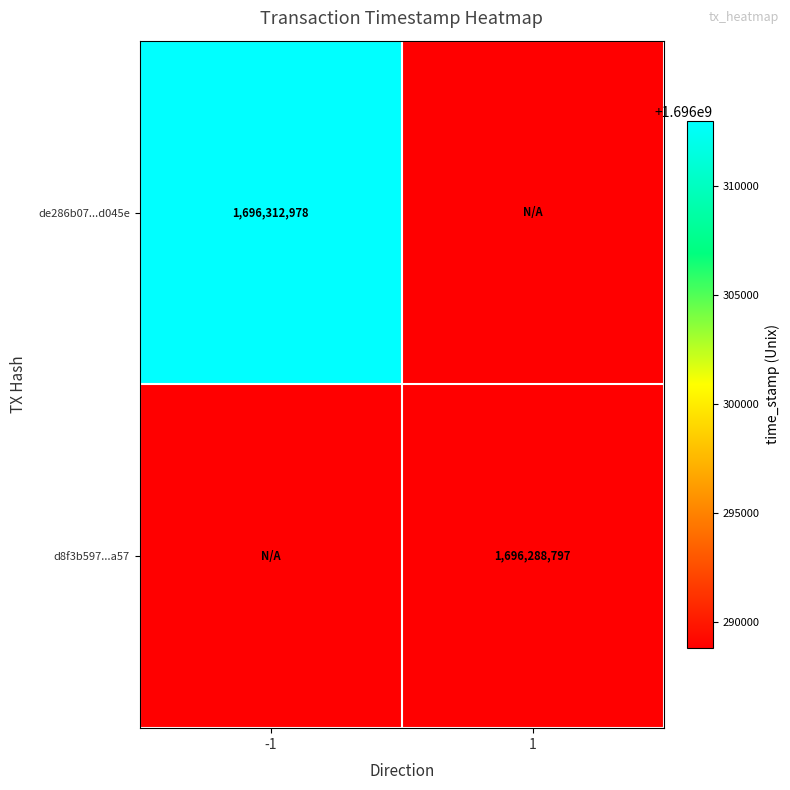

The de286b07...d045e series shows 2907531663 at -1. True or false?

False